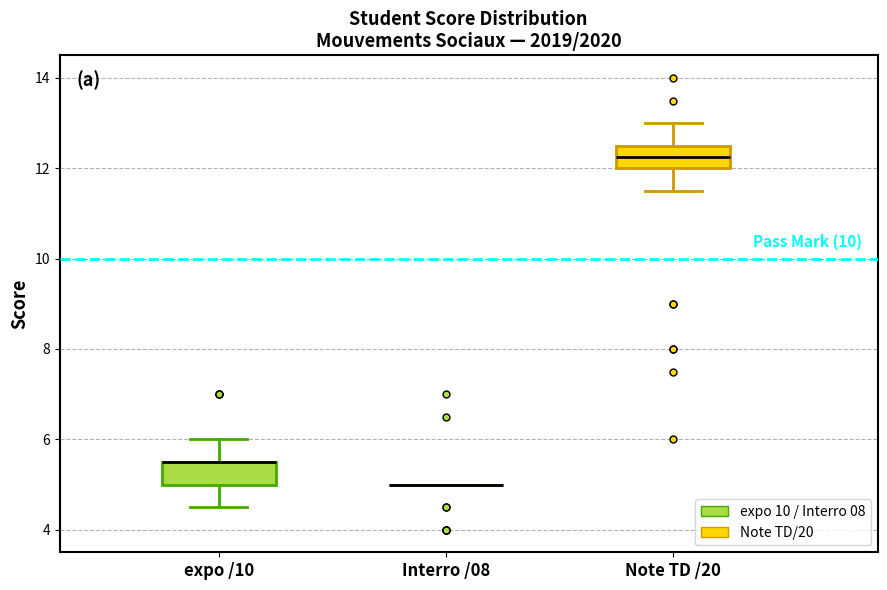

Reading left to right, transcribe this box plot: for each box, give where its median line is, the range the box spans, and where its two whiskers end, as read against the y-axis. The values are not printed on the chart, so give them approximately, as read against the axis.

expo /10: median 5.6 (drawn on the box's upper edge), box 5.0 to 5.6, whiskers 4.6 to 6.0
Interro /08: box collapsed to a line at 5.0, whiskers 5.0 to 5.0
Note TD /20: median 12.2, box 12.0 to 12.6, whiskers 11.6 to 13.0